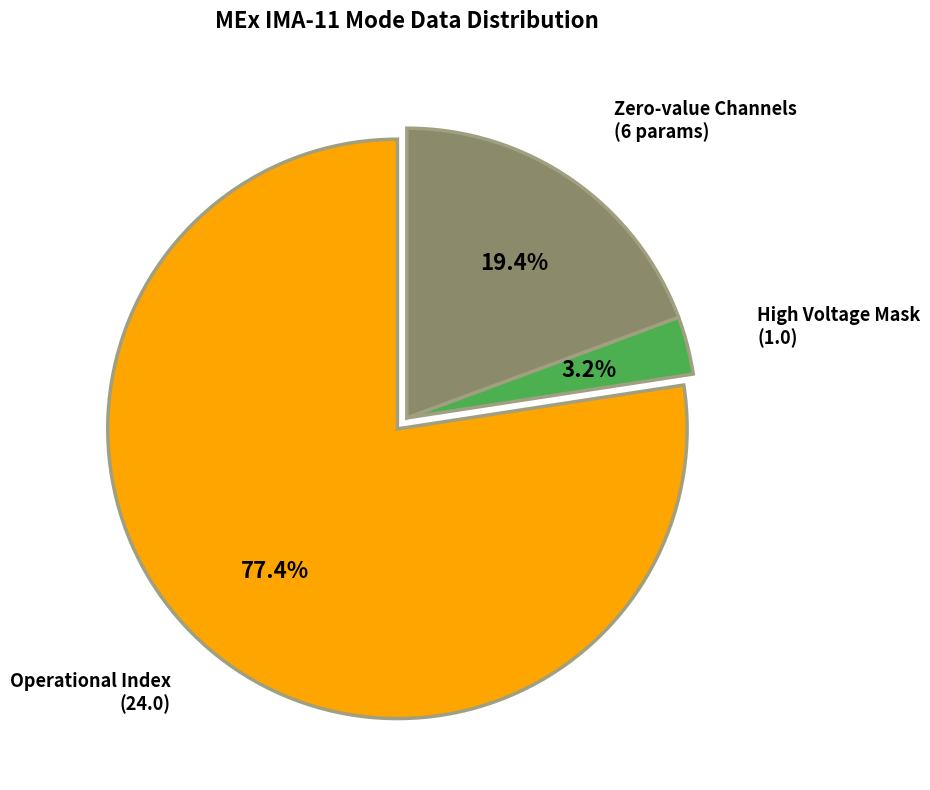

Between Operational Index (24.0) and High Voltage Mask (1.0), which is larger?

Operational Index (24.0)